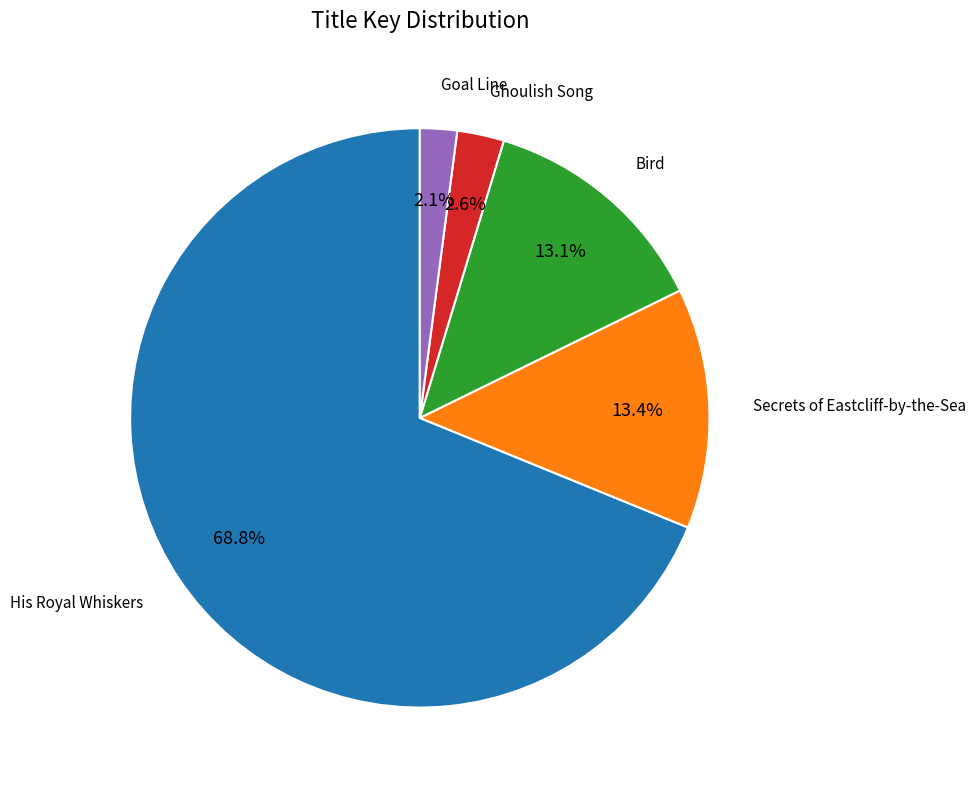

What is the total percentage of Secrets of Eastcliff-by-the-Sea and Ghoulish Song?

16.0%